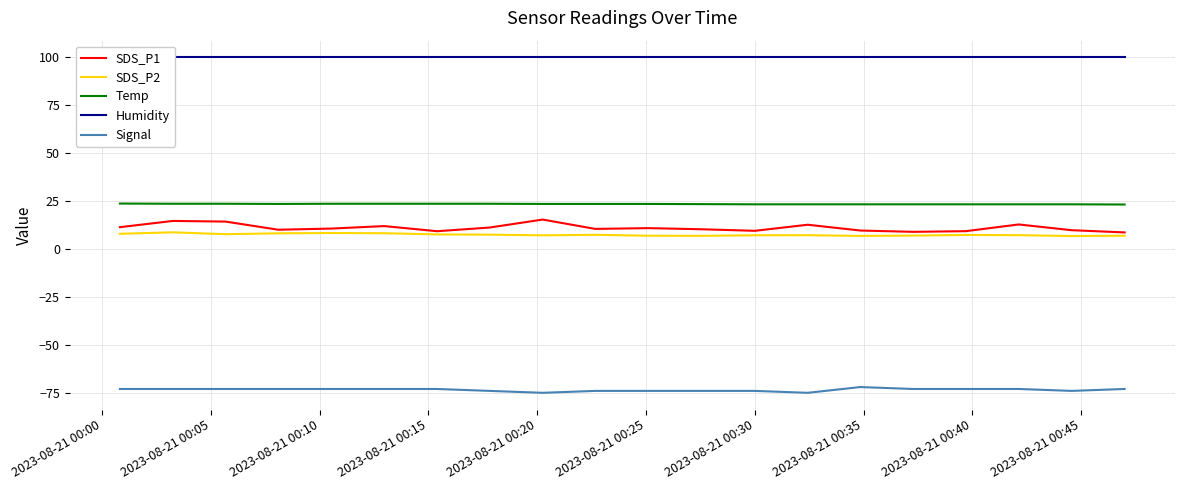

True or false: Signal and SDS_P1 intersect in this chart.

False